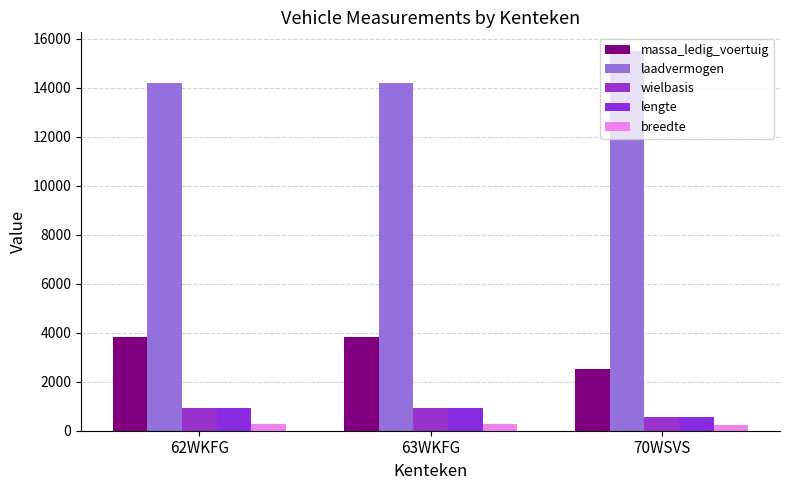

What is the label of the 1st bar from the right?

70WSVS